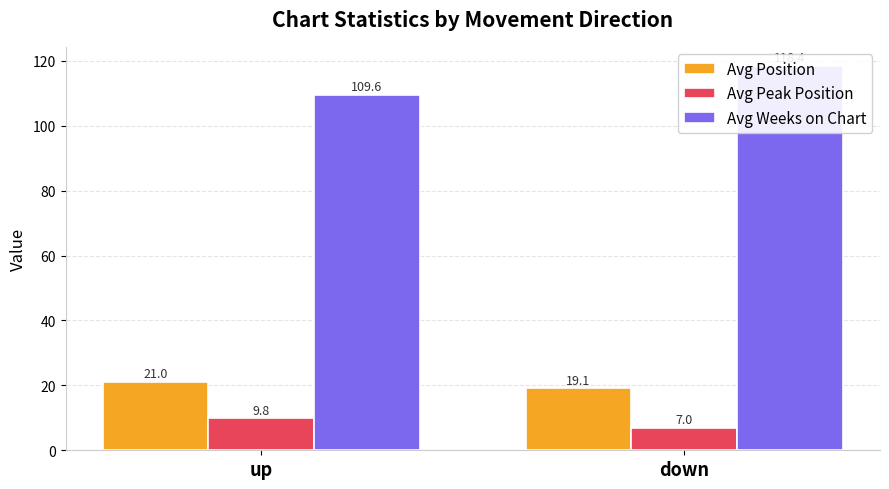

Which category has the lowest value in the Avg Peak Position series?

down